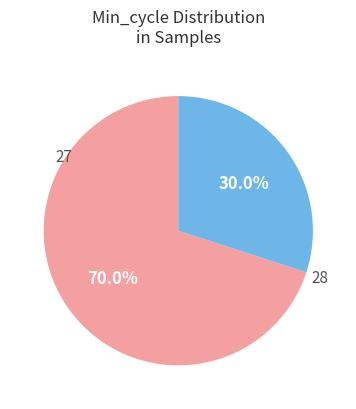

Is there a majority slice in this chart?

Yes